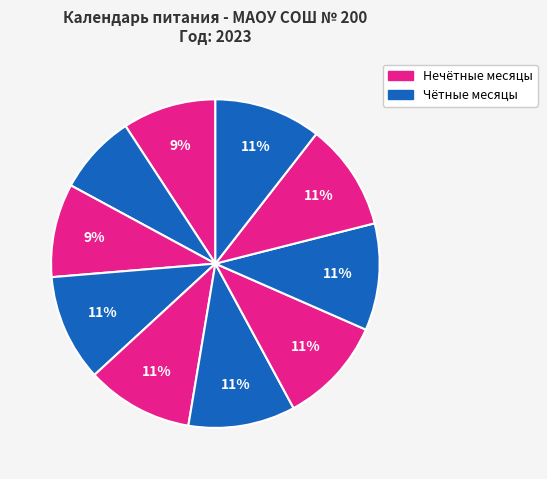

To the nearest percent, what is the difference between the largest and smallest slice percentages?

3%